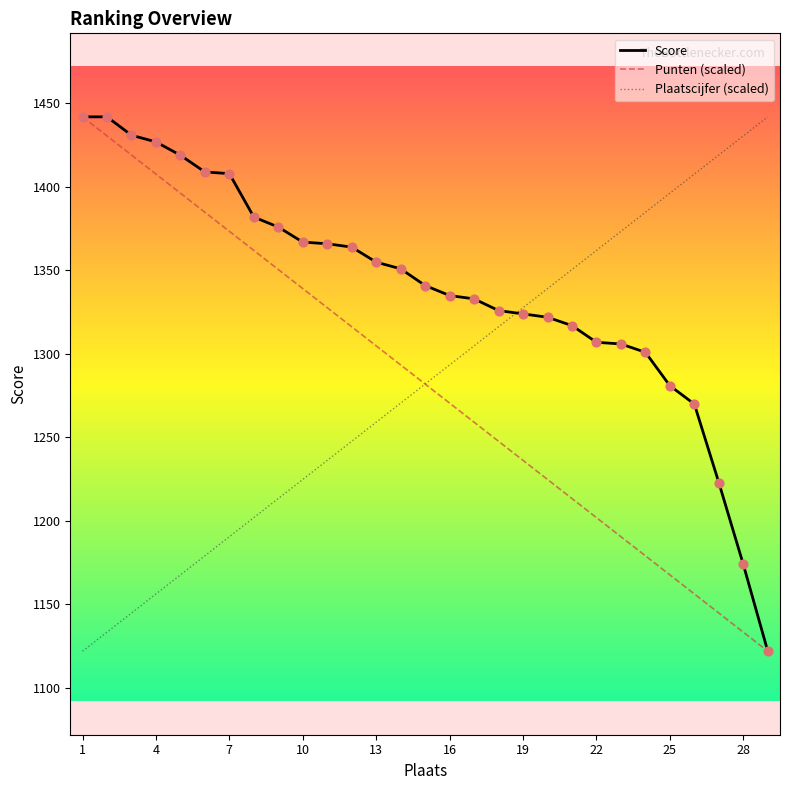

What is the minimum value for Plaatscijfer (scaled)?

1122.0